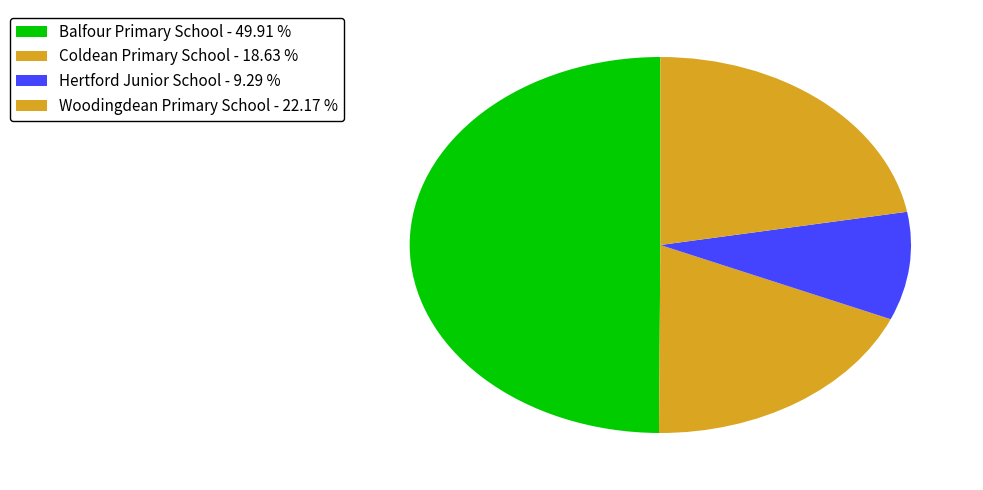

Combined, do Woodingdean Primary School and Balfour Primary School account for over 50%?

Yes